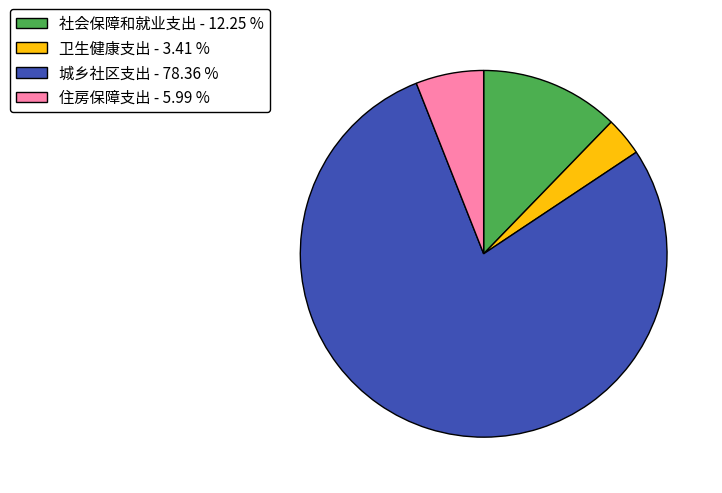

Is it true that 城乡社区支出 is 78% of the pie?

True